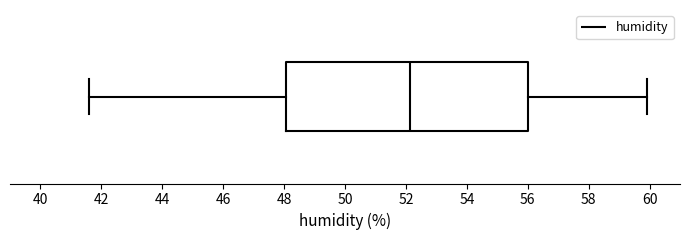

Transcribe this box plot: give where the median line is, the range the box spans, and where the two whiskers end, as read against the x-axis. The values are not printed on the chart, so give them approximately, as read against the axis.

median 52.2, box 48.0 to 56.0, whiskers 41.6 to 60.0